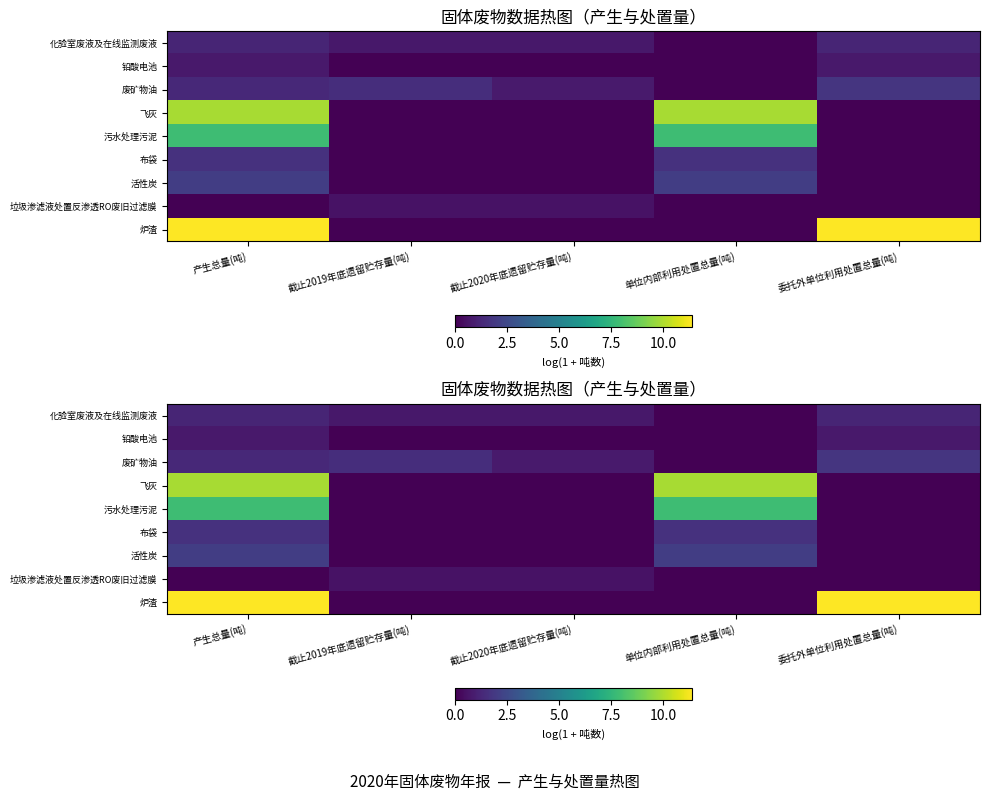

Is it true that 化验室废液及在线监测废液 equals 1.2 at 委托外单位利用处置总量(吨)?

True